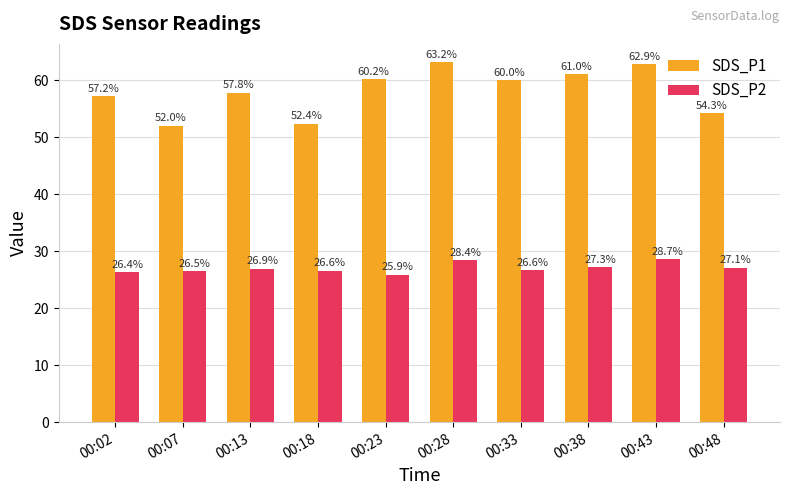

What is the total value across all series at 00:02?

83.6